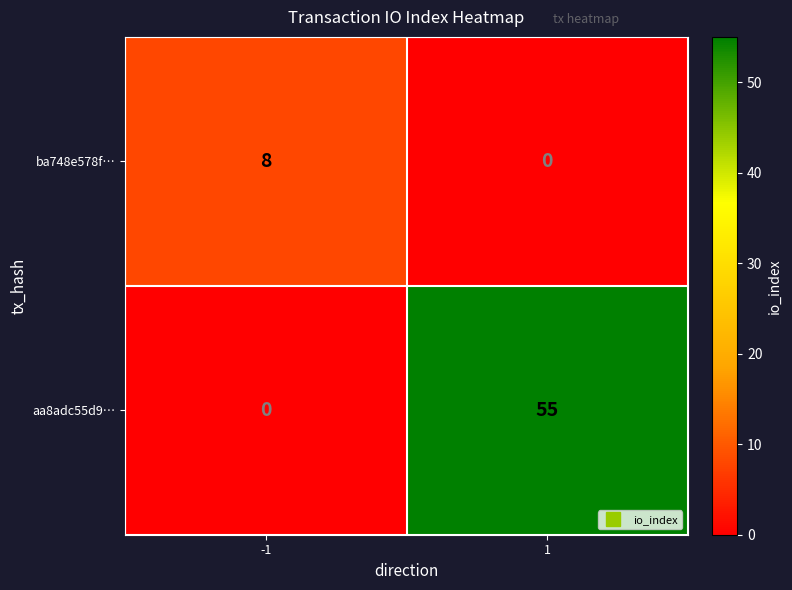

What is the maximum value for aa8adc55d9…?

55